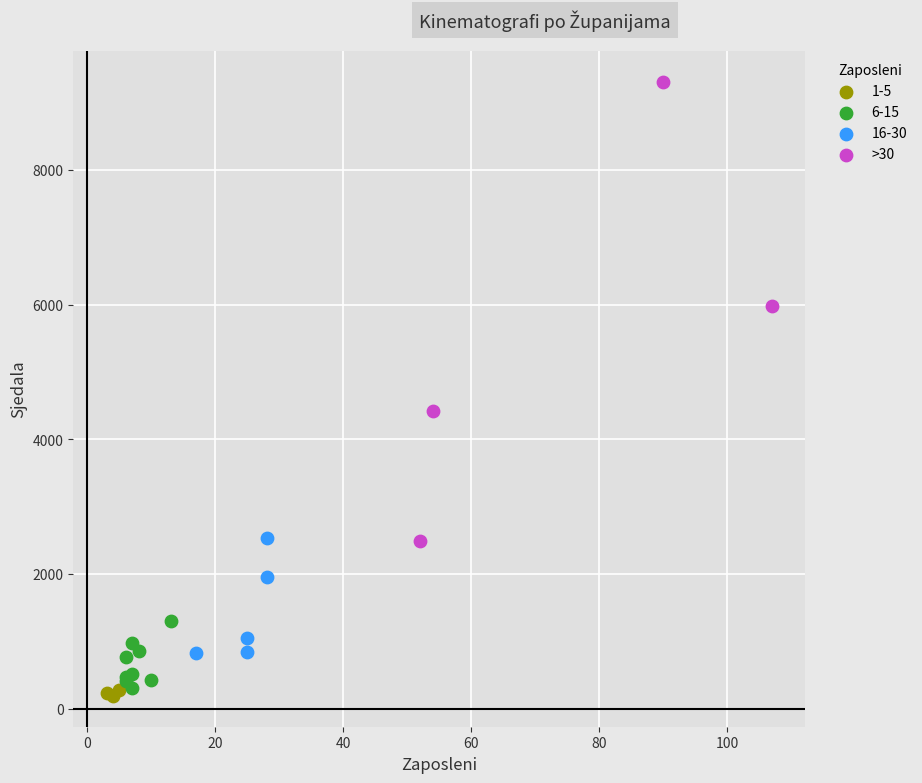

Which series has the widest spread of Y values?

>30